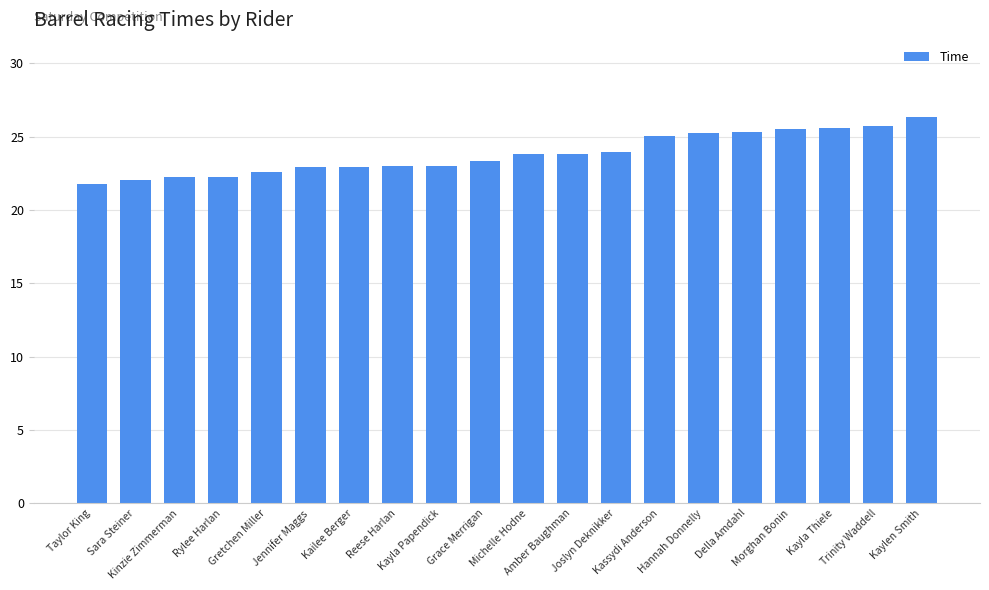

What is the difference between the maximum and second lowest values?

4.3